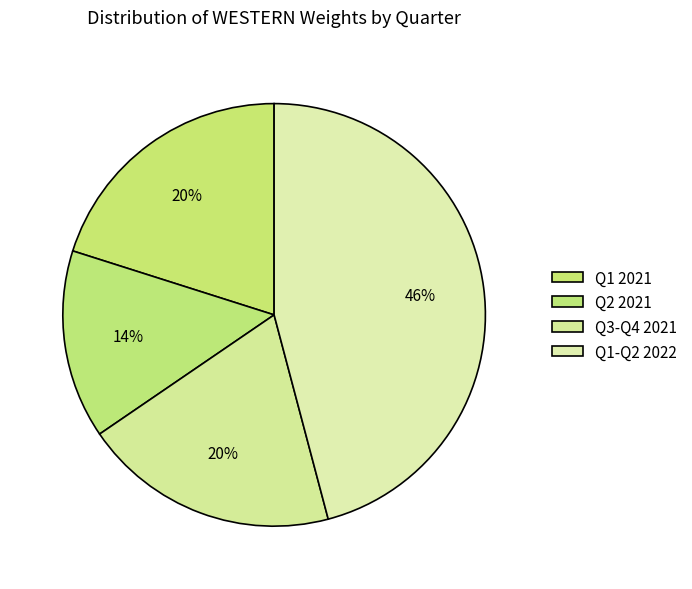

How many segments does this pie chart have?

4